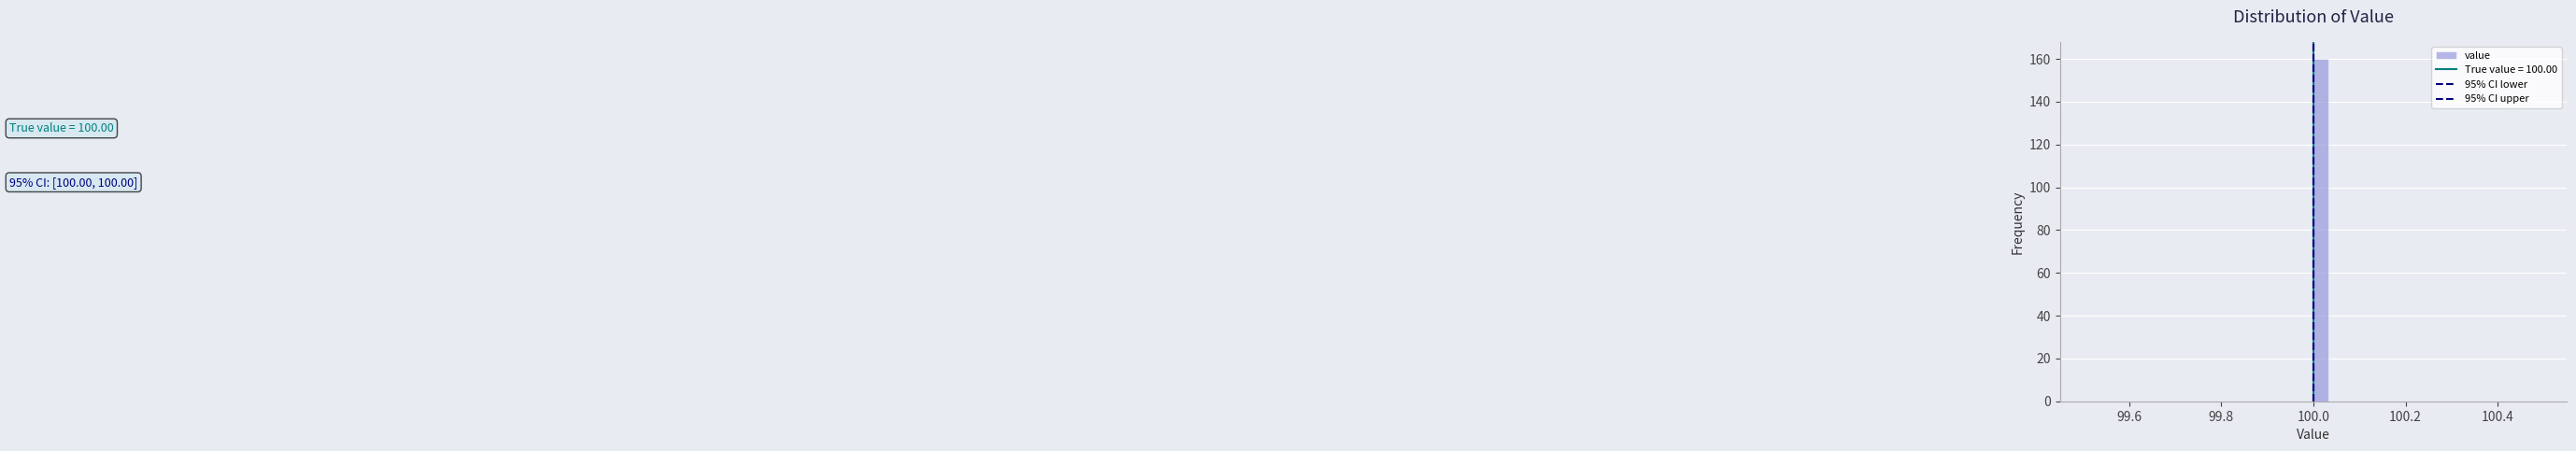

Read against the x-axis, roughly where is the centre of the tallest bar?

100.02